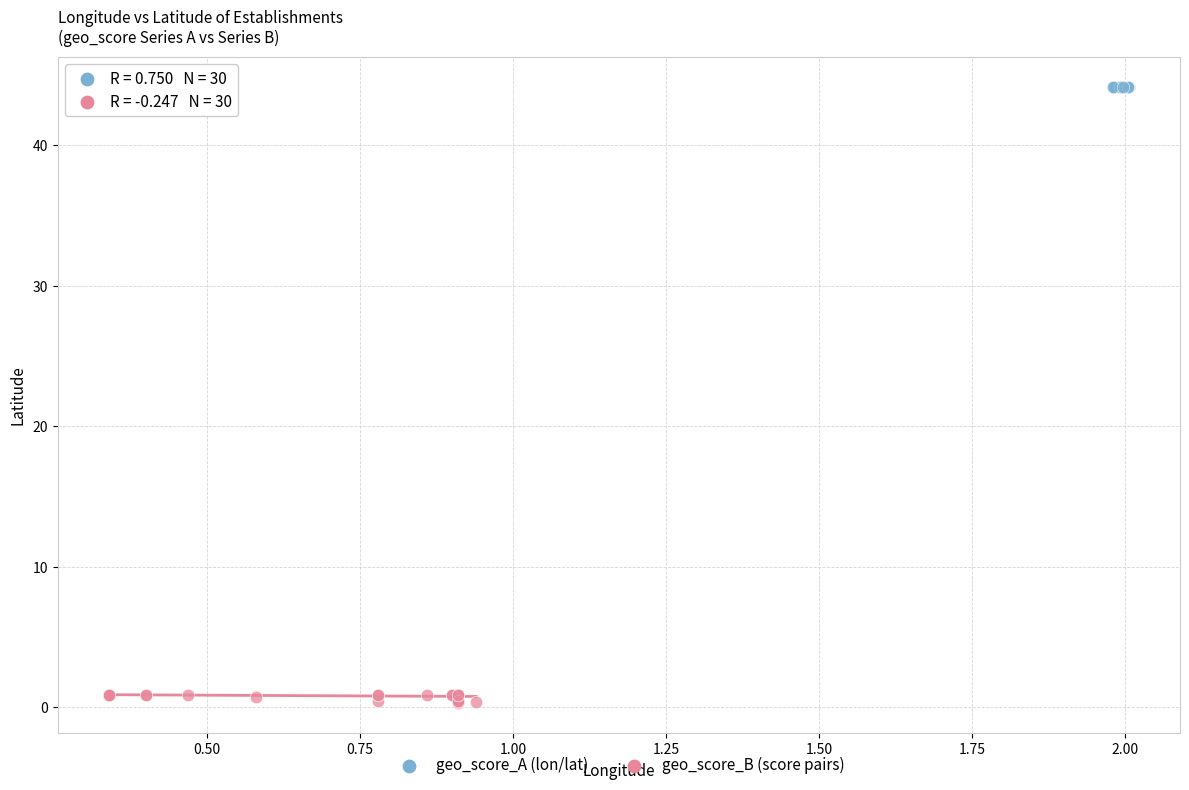

Which series has the largest Y range (max minus min)?

geo_score_B (score pairs)